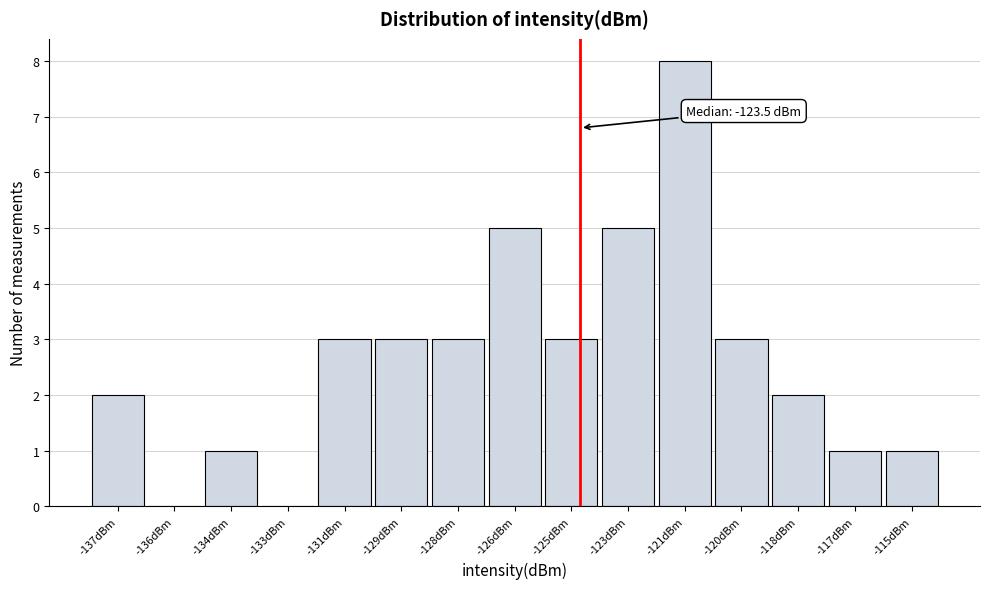

Reading left to right, list all the values displayed in this chart.

-137dBm=2	-136dBm=0	-134dBm=1	-133dBm=0	-131dBm=3	-129dBm=3	-128dBm=3	-126dBm=5	-125dBm=3	-123dBm=5	-121dBm=8	-120dBm=3	-118dBm=2	-117dBm=1	-115dBm=1